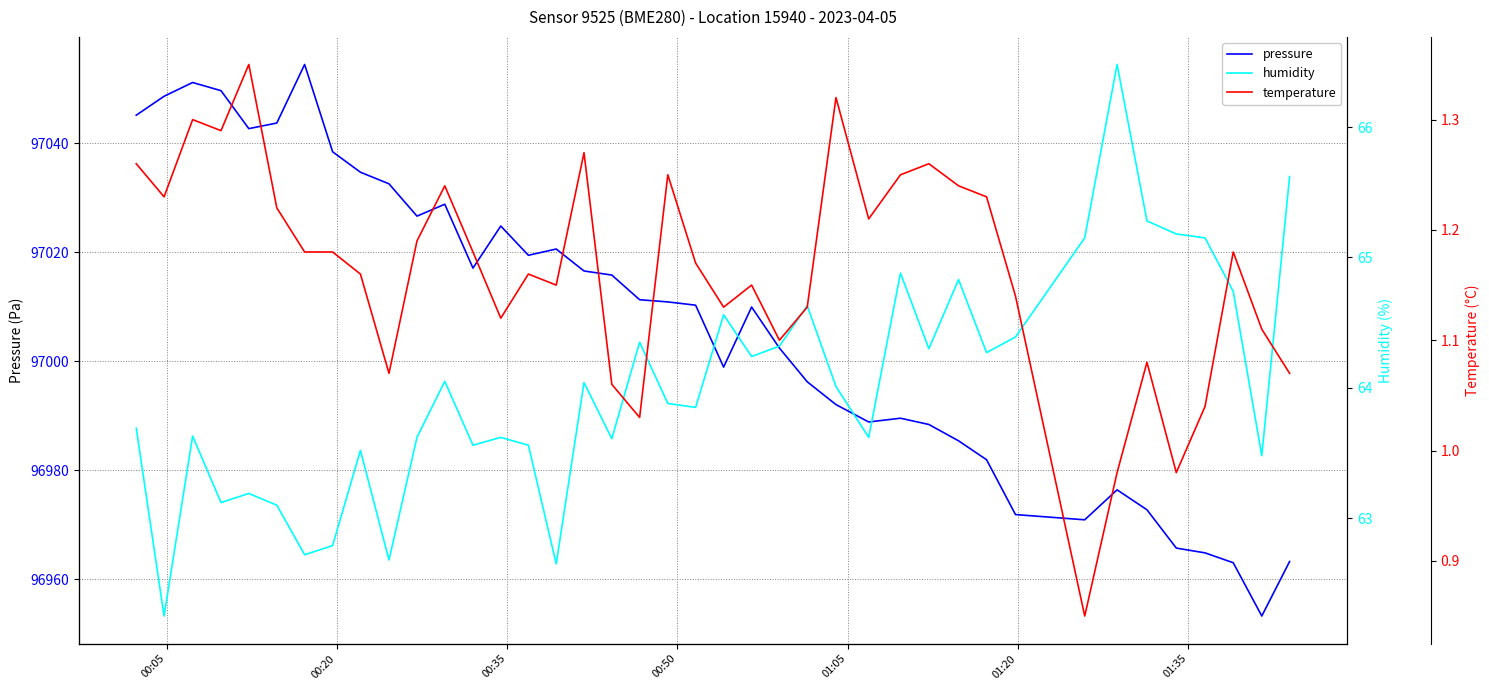

True or false: humidity has more than 2 interior local peaks.

True